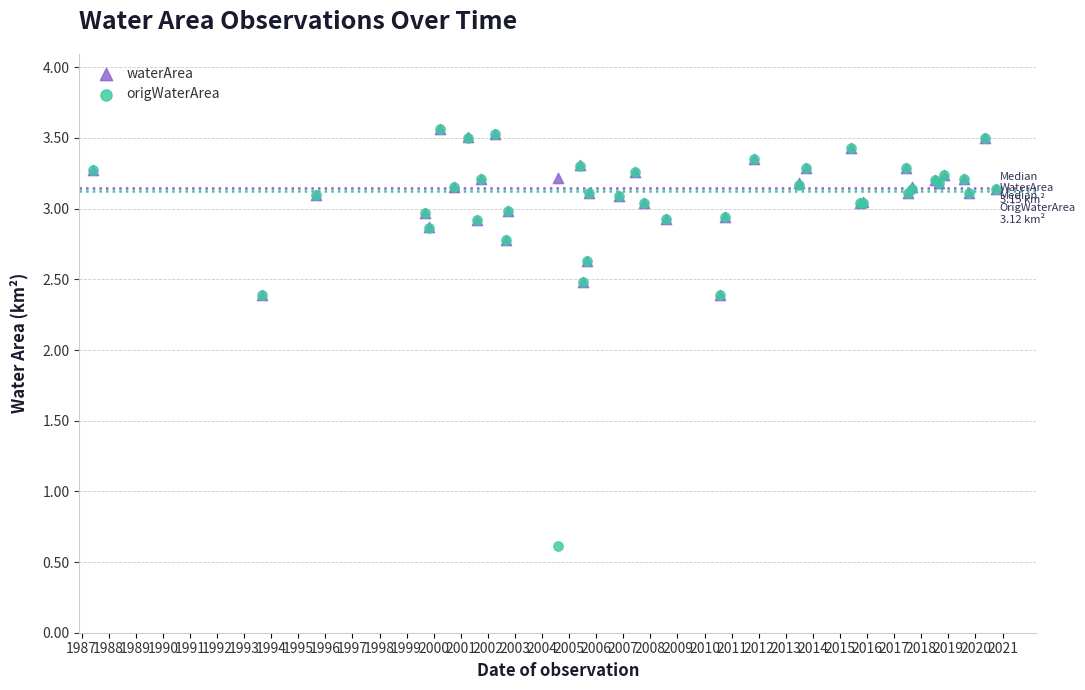

What are all the series names shown in the legend?

waterArea, origWaterArea